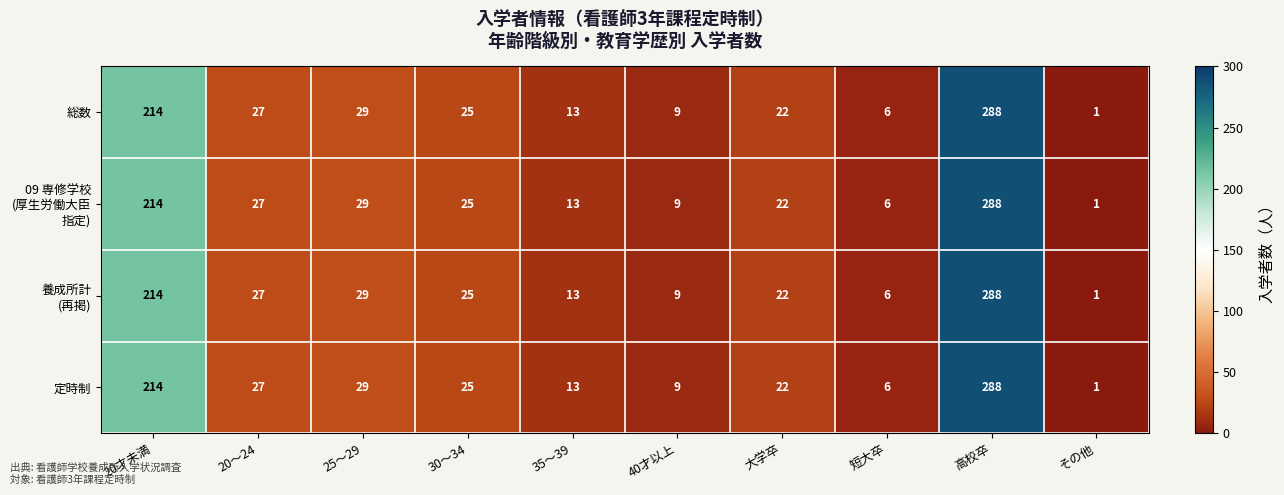

What is the total value across all series at 短大卒?

24